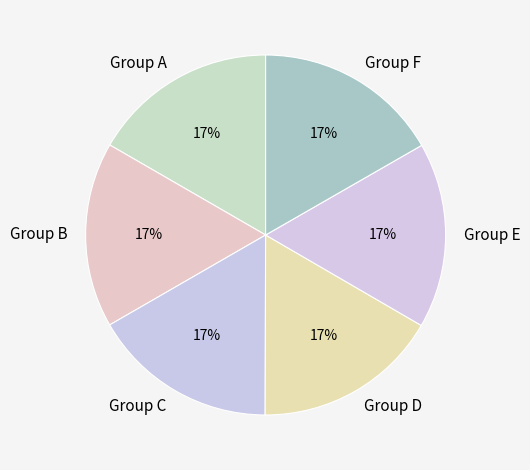

Does any single category account for the majority?

No